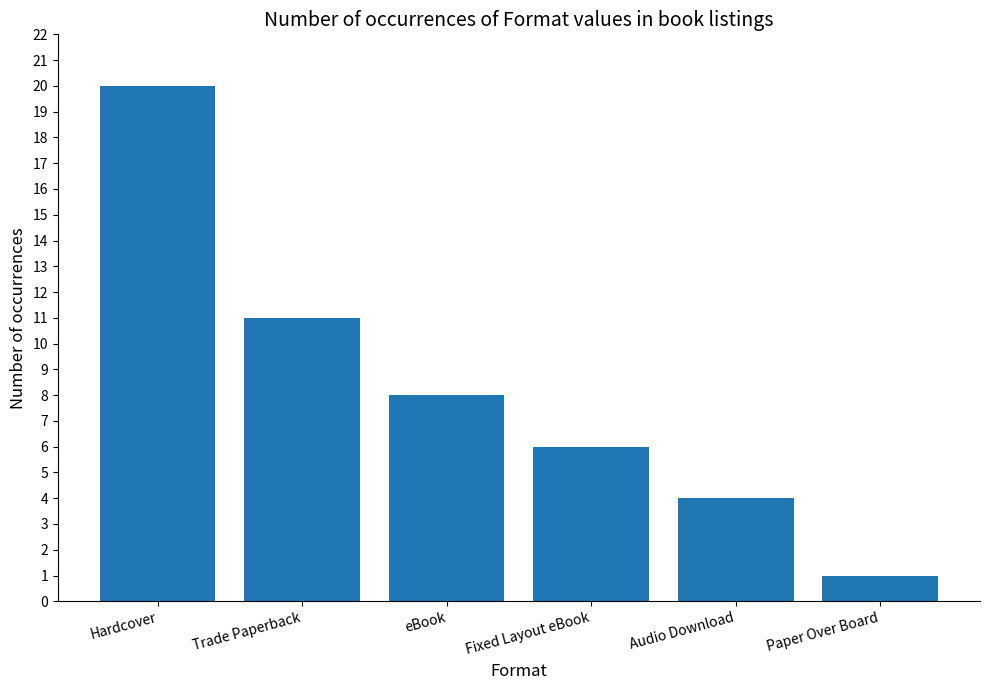

Reading left to right, extract all data points from this chart.

Hardcover=20	Trade Paperback=11	eBook=8	Fixed Layout eBook=6	Audio Download=4	Paper Over Board=1